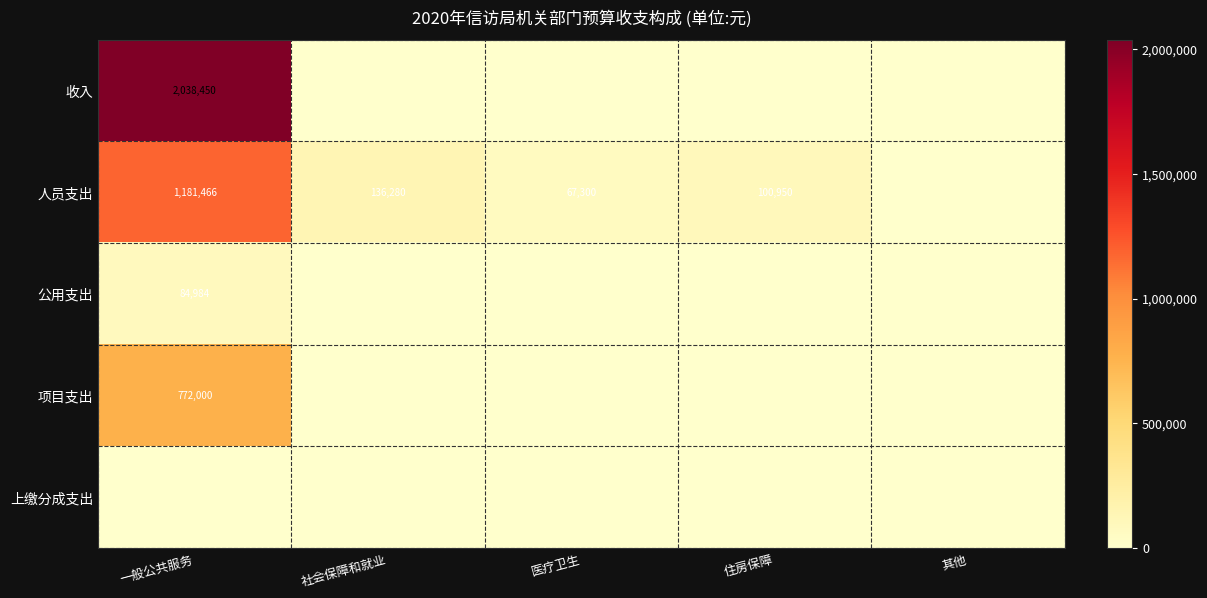

How many series are shown in this chart?

5